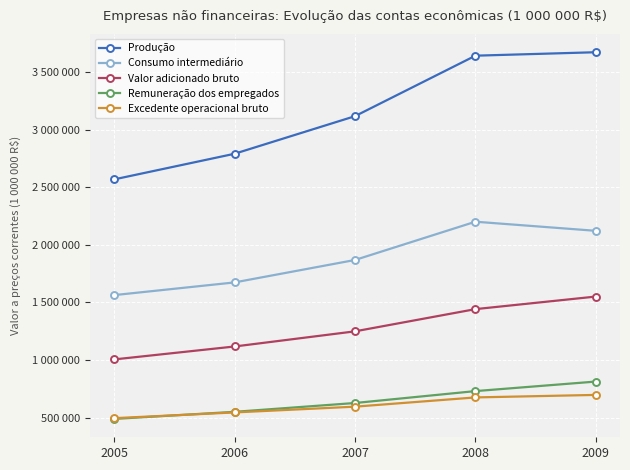

Which series has the largest total across all categories?

Produção